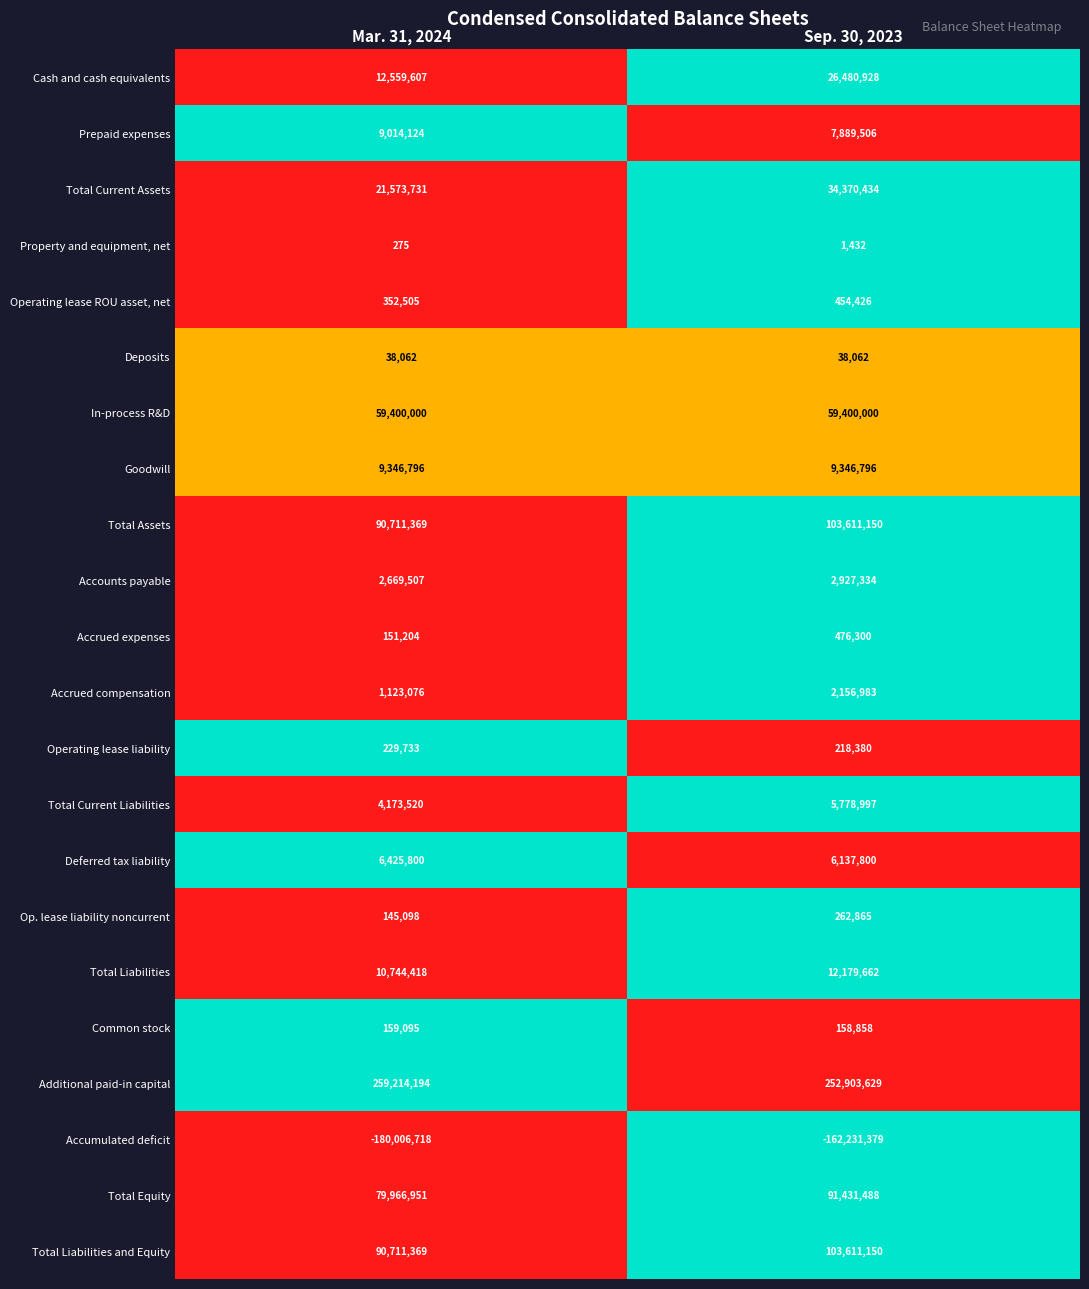

Is the value of In-process R&D at Mar. 31, 2024 greater than the value of Property and equipment, net at Sep. 30, 2023?

Yes